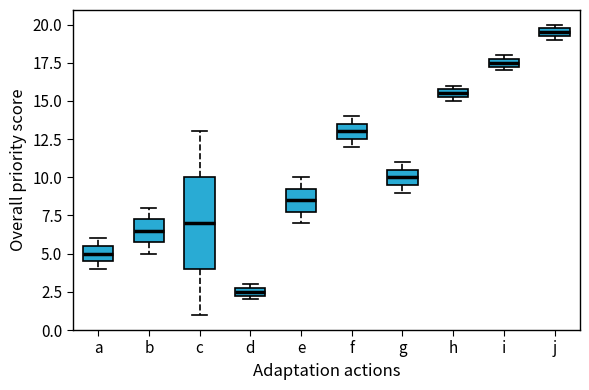

Which box has the lowest median line?

d